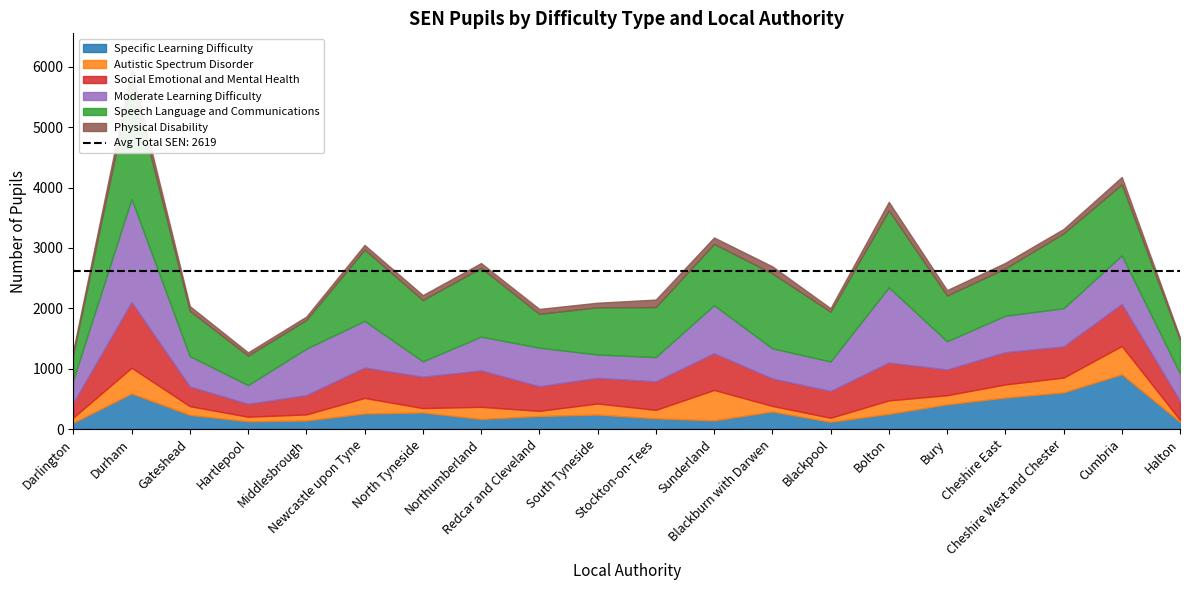

How many values in the Social Emotional and Mental Health series are below 472?

10